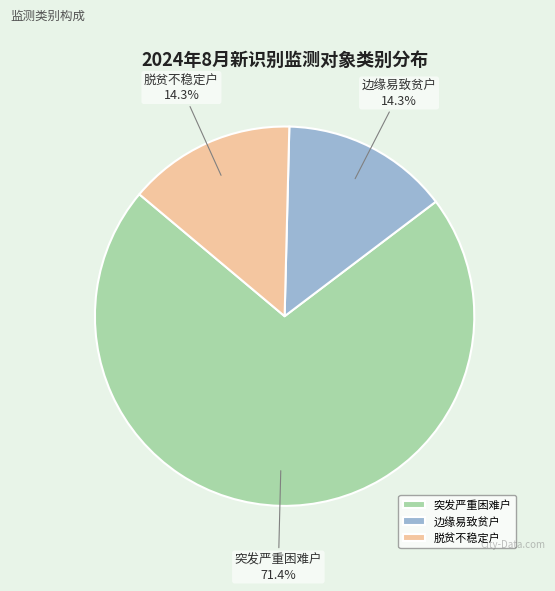

Combined, what portion of the pie is 突发严重困难户 and 边缘易致贫户?

85.7%